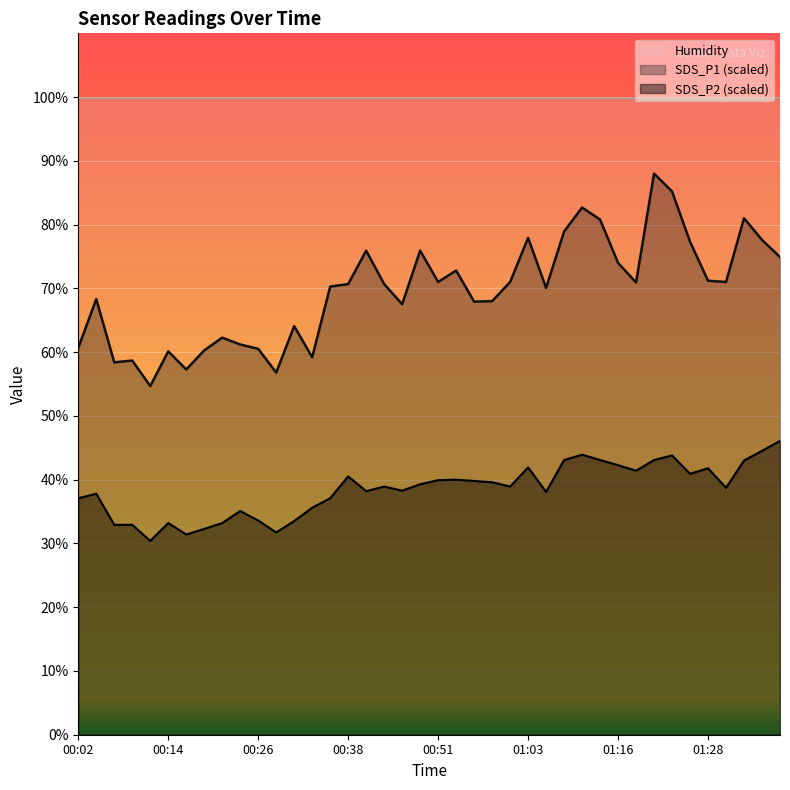

How many lines are shown in the chart?

3